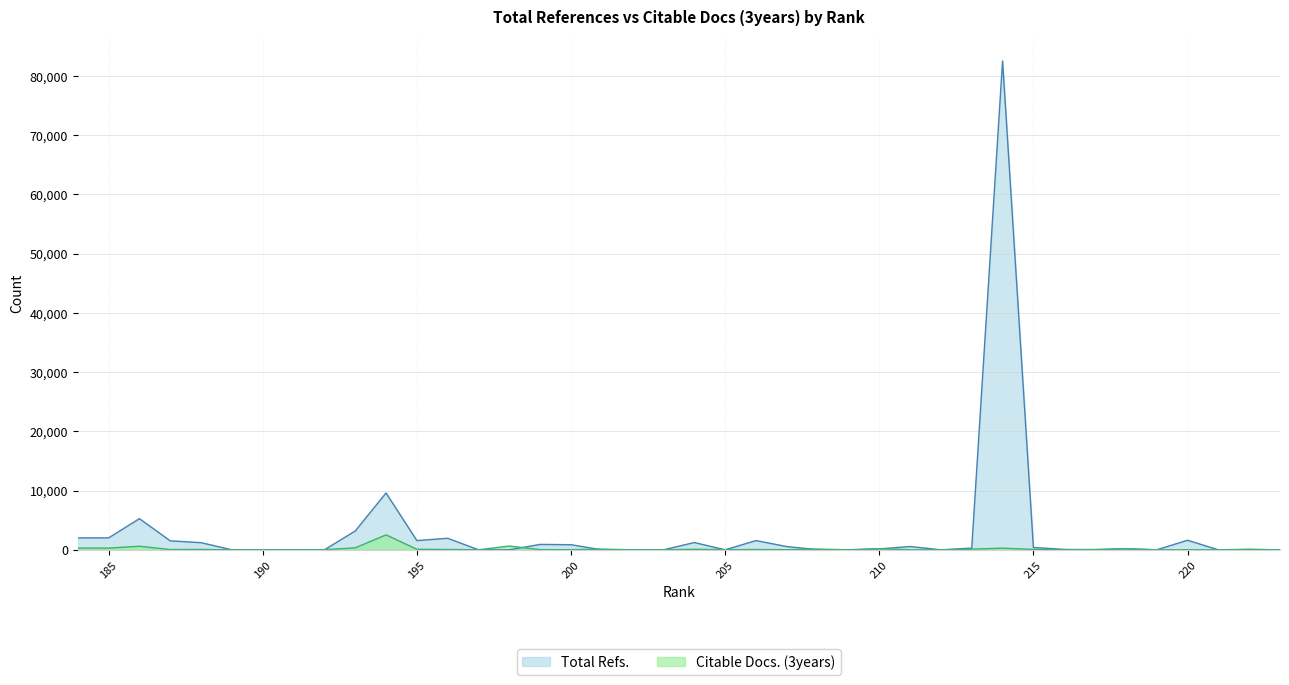

At which label is Total Refs. closest to 41248?

194